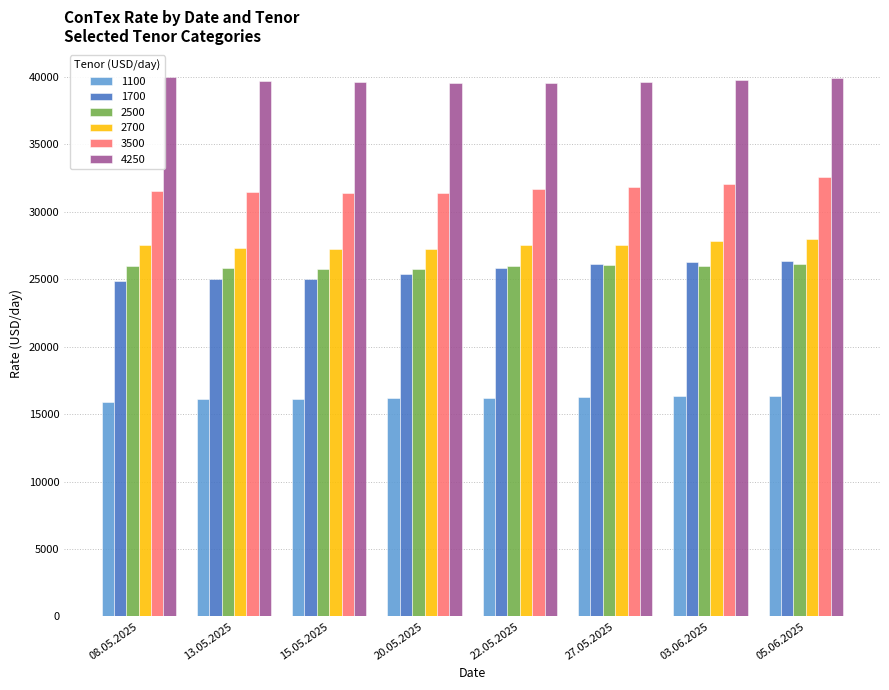

What is the maximum value for 1700?

26348